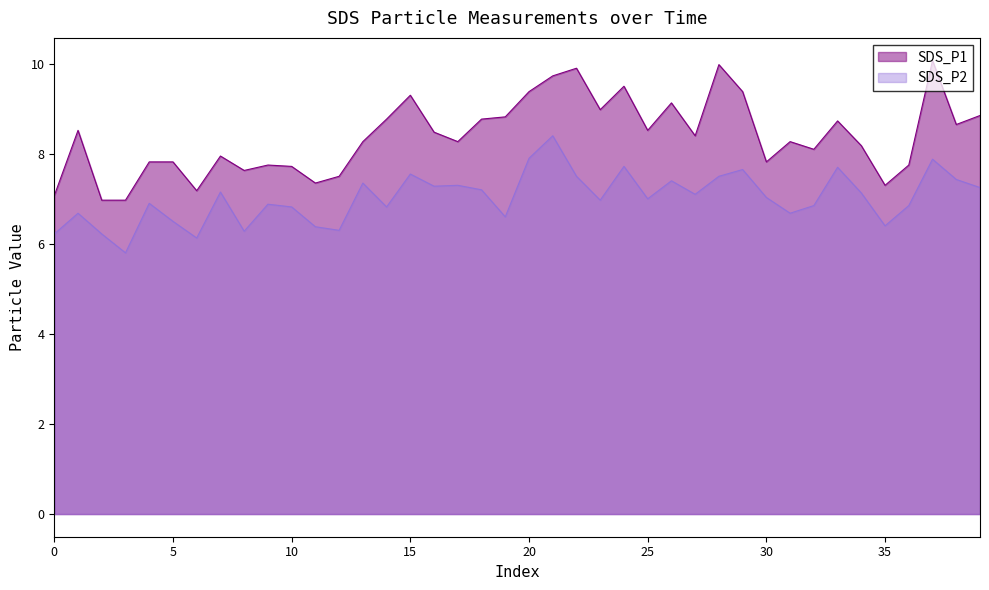

How many values in the SDS_P2 series are below 7?

19